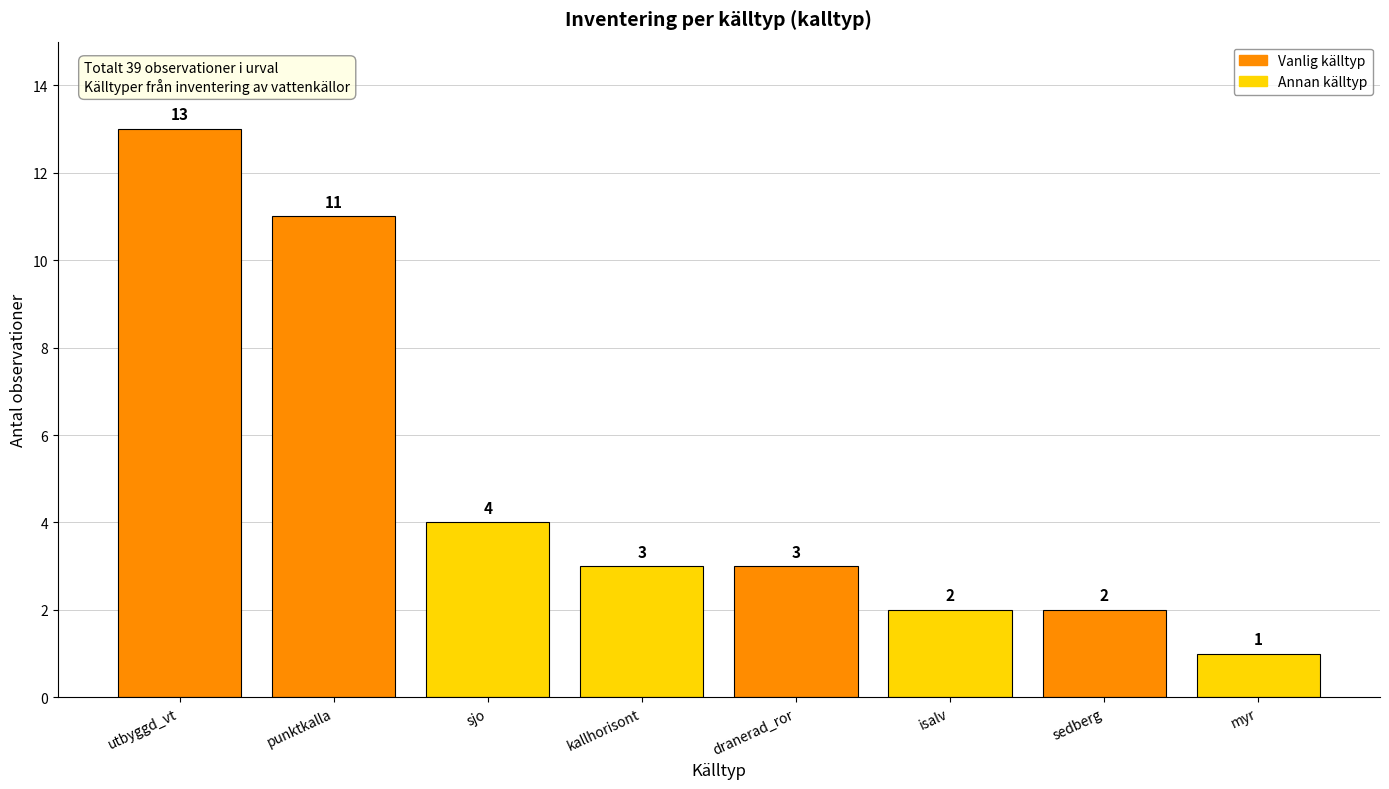

What is the average value?

5